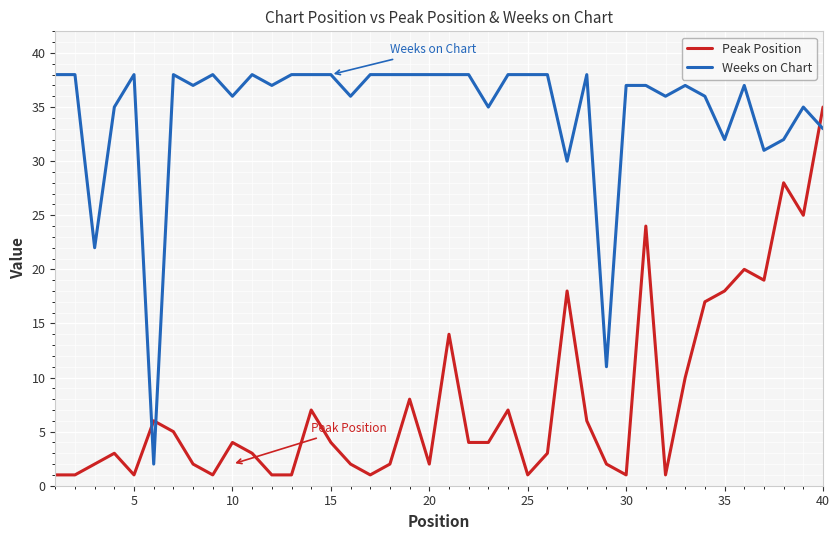

What are all the series names shown in the legend?

Peak Position, Weeks on Chart